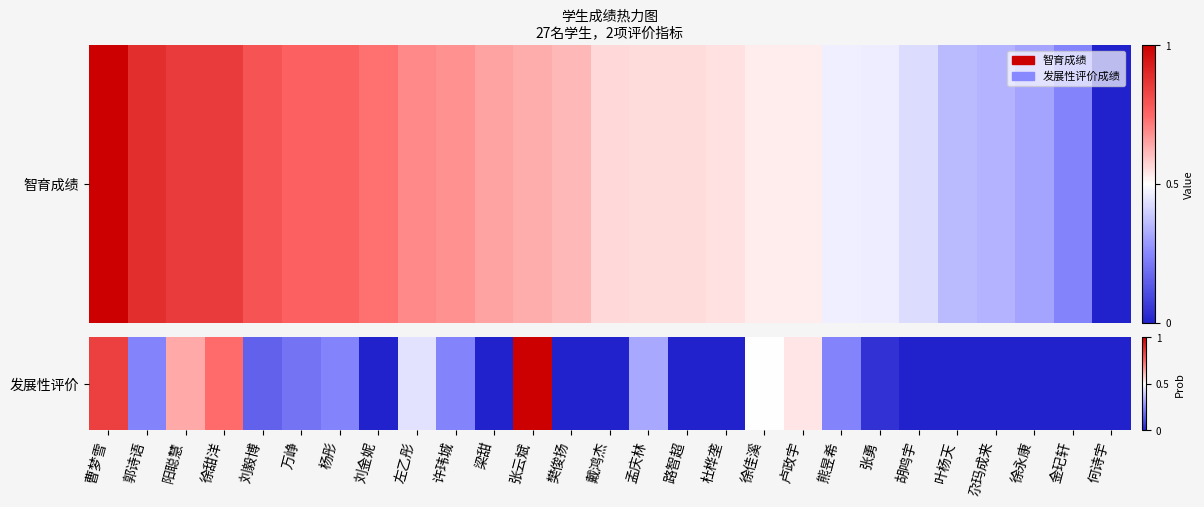

Is it true that the value at 徐甜洋 is 0.2?

False